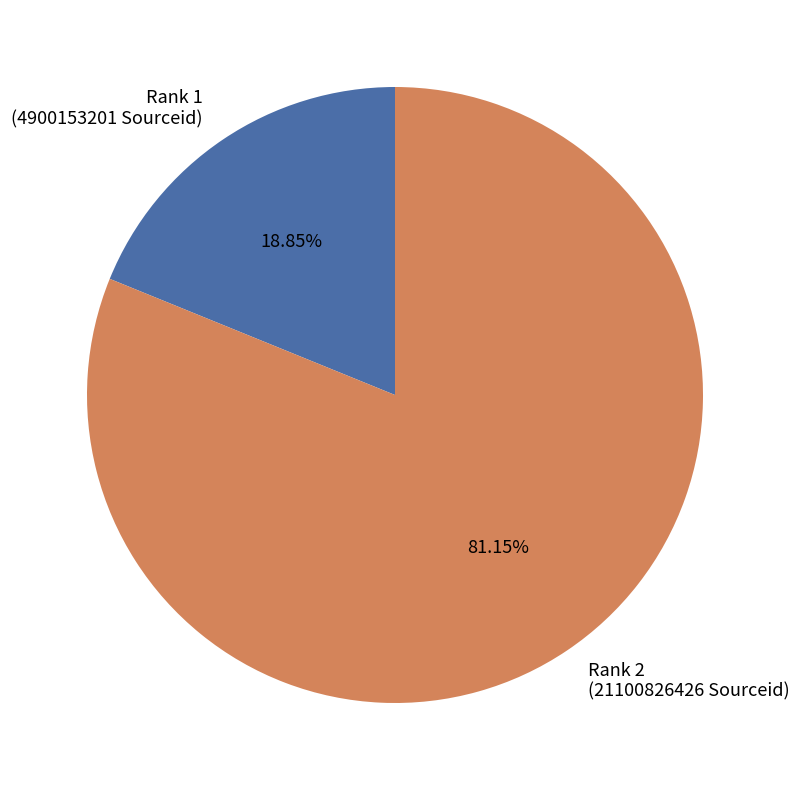

Which has a higher value, Rank 2 (21100826426 Sourceid) or Rank 1 (4900153201 Sourceid)?

Rank 2 (21100826426 Sourceid)